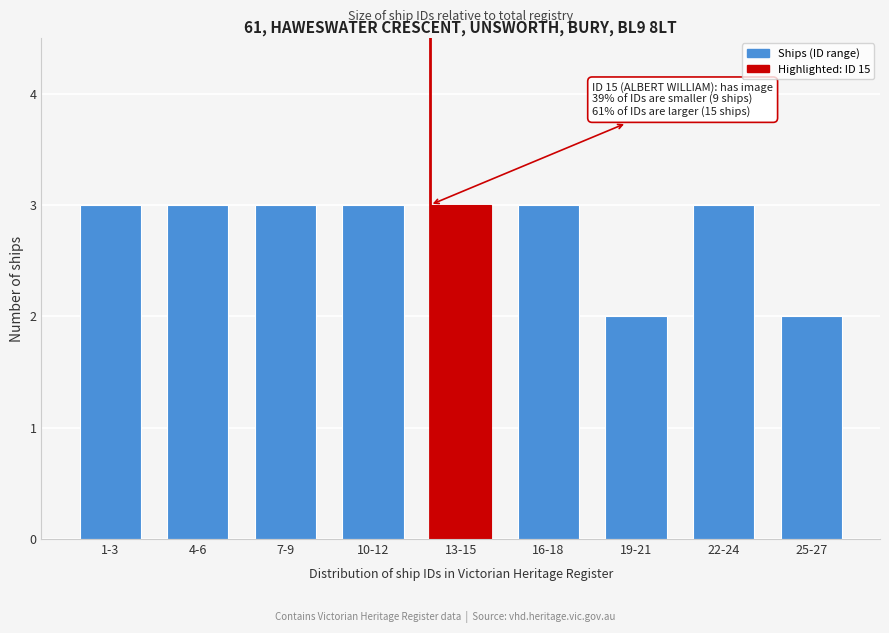

Reading left to right, list all the values displayed in this chart.

3	3	3	3	3	3	2	3	2